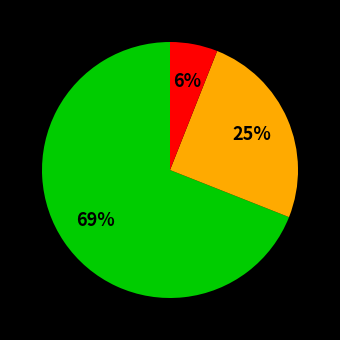

Count the number of slices in the pie.

3